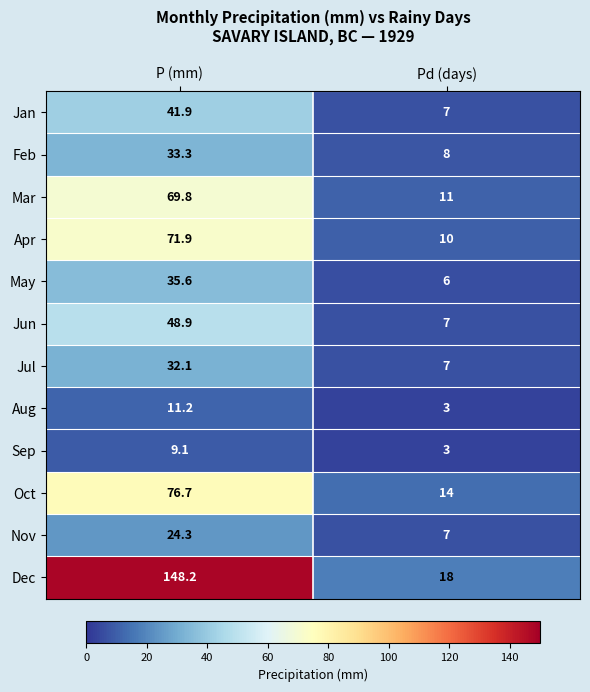

What is the sum of the Oct values at Pd (days) and P (mm)?

90.7